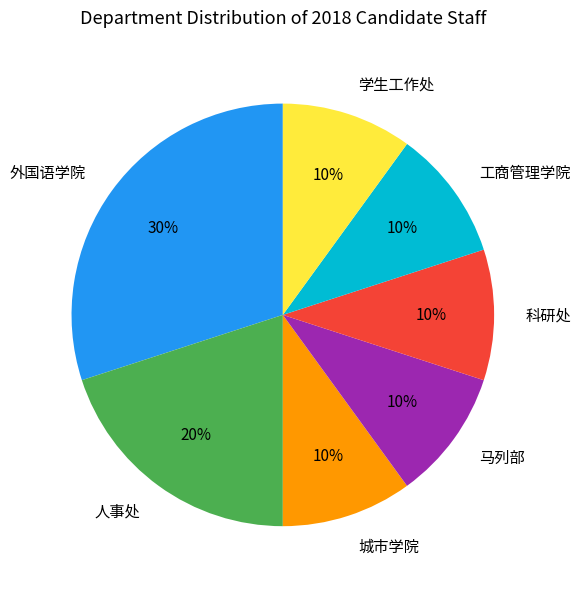

What is the ratio of the value at 人事处 to the value at 工商管理学院?

2.0